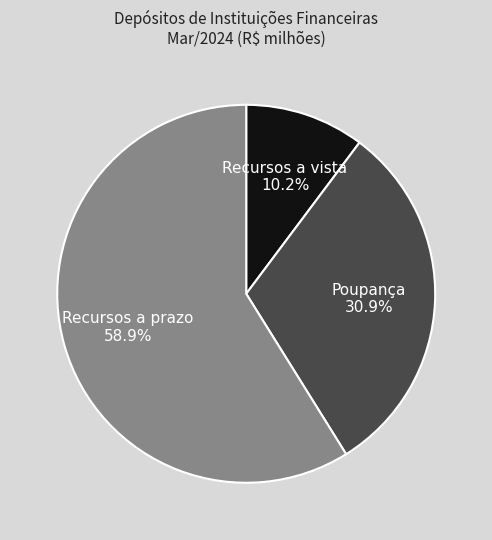

Rank the categories by value from lowest to highest.

Recursos a vista, Poupança, Recursos a prazo